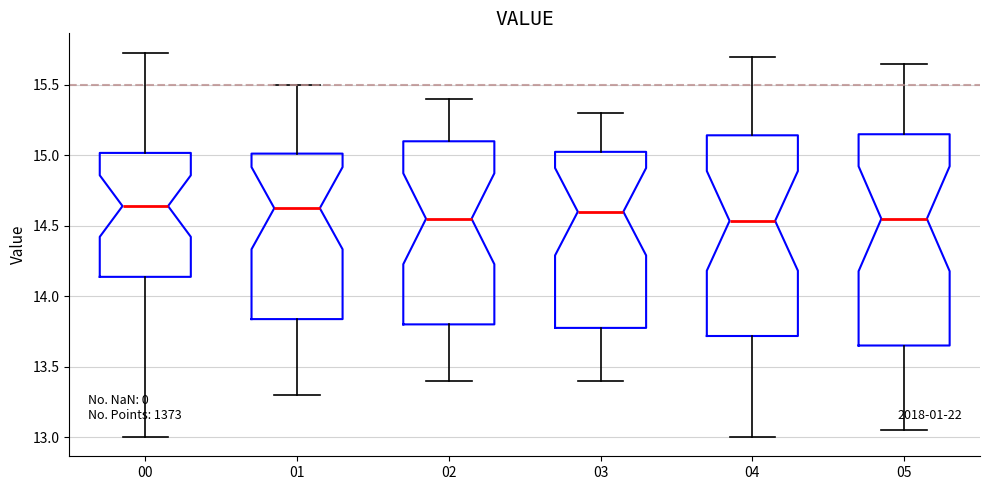

Where is the upper edge of the box at x = 05 on the y-axis? The values are not printed on the chart, so give them approximately, as read against the axis.

15.15